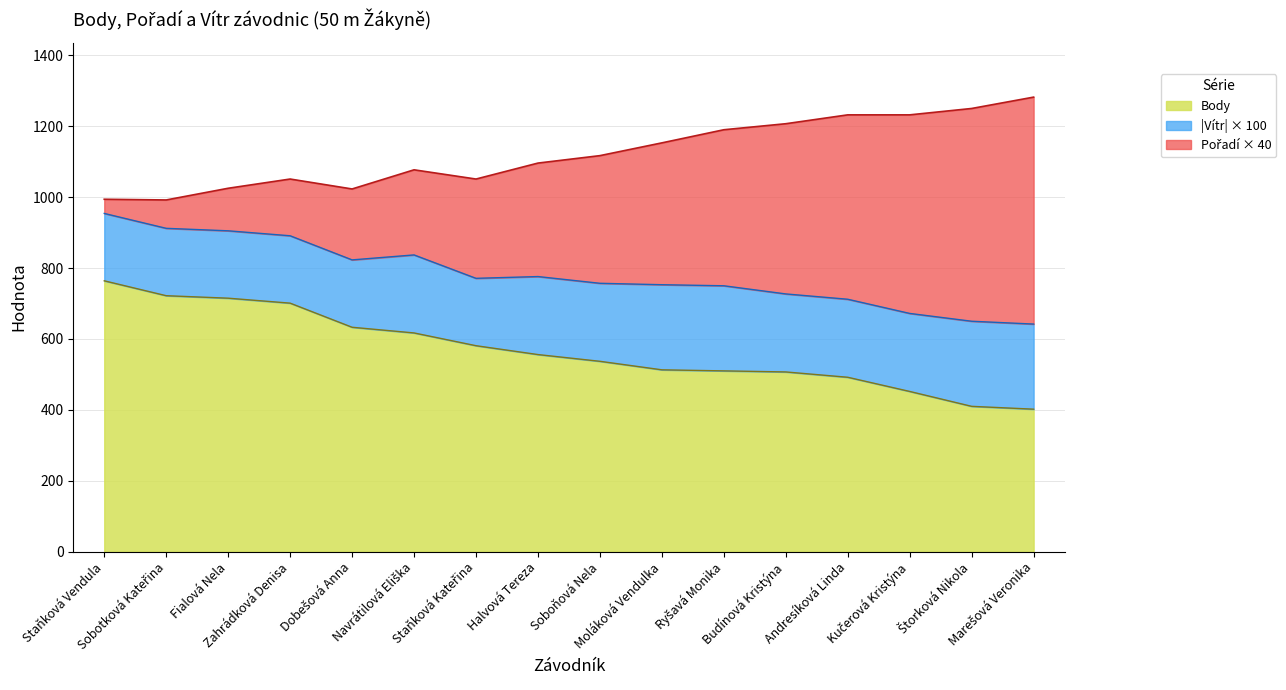

Is it true that Body equals 135 at Staňková Kateřina?

False